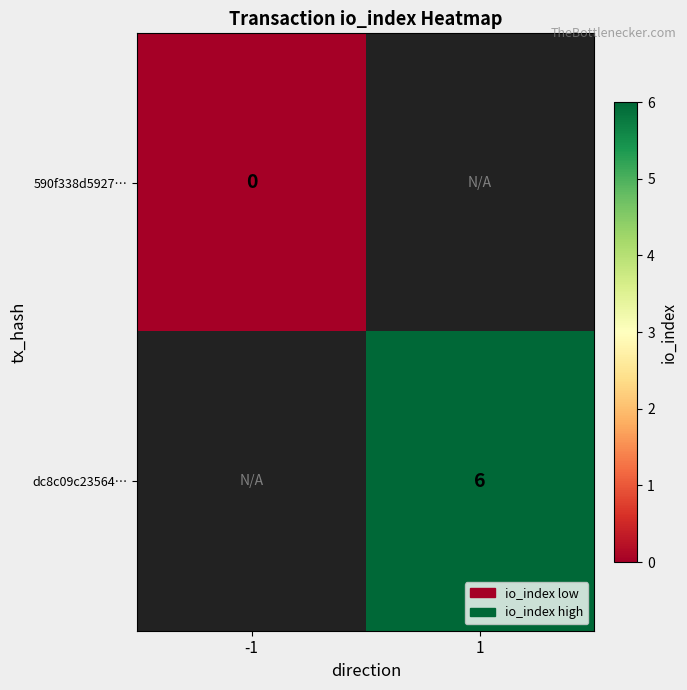

Is it true that dc8c09c23564… equals 6 at 1?

True